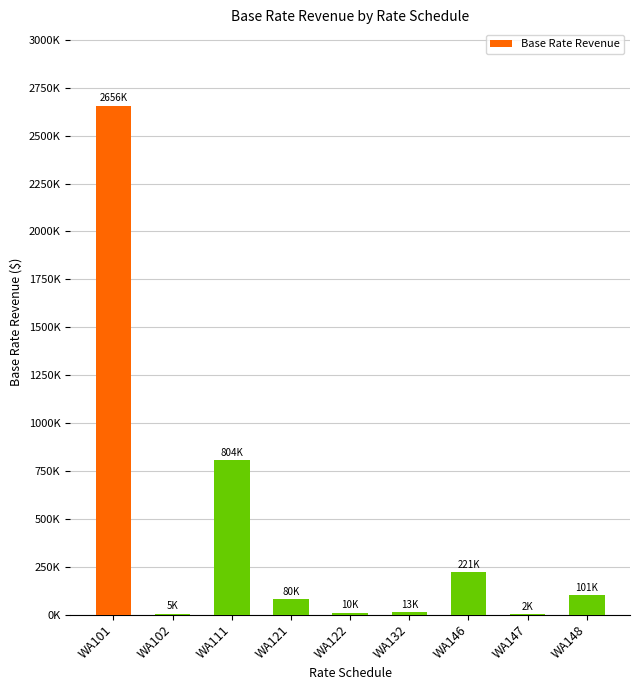

The chart shows a value of 2656494.3 at WA101. True or false?

True